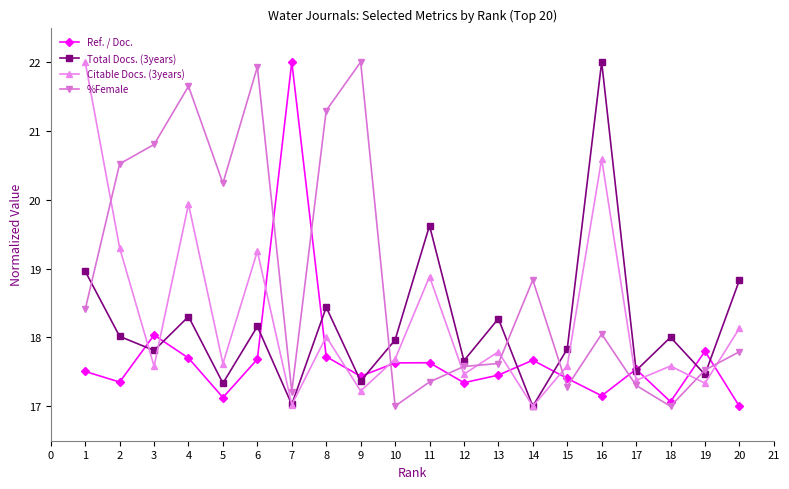

Rank the series at 8 from lowest to highest value.

Ref. / Doc., Citable Docs. (3years), Total Docs. (3years), %Female